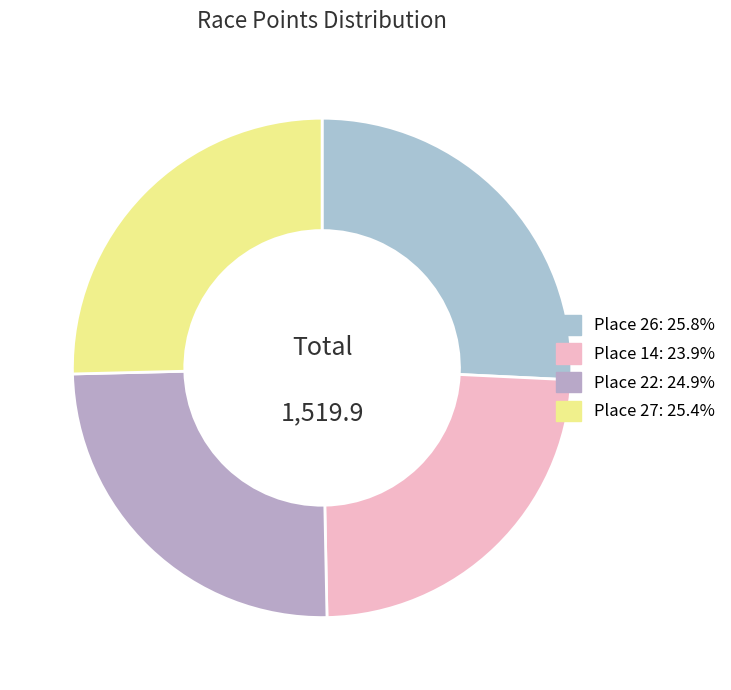

Is there a majority slice in this chart?

No